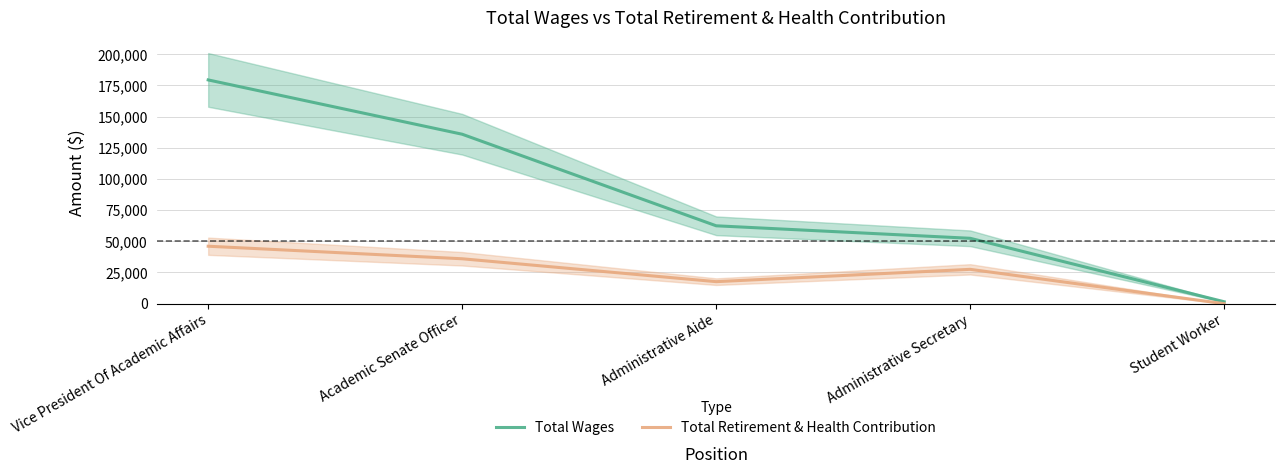

Which category has the lowest value in the Total Retirement & Health Contribution series?

Student Worker